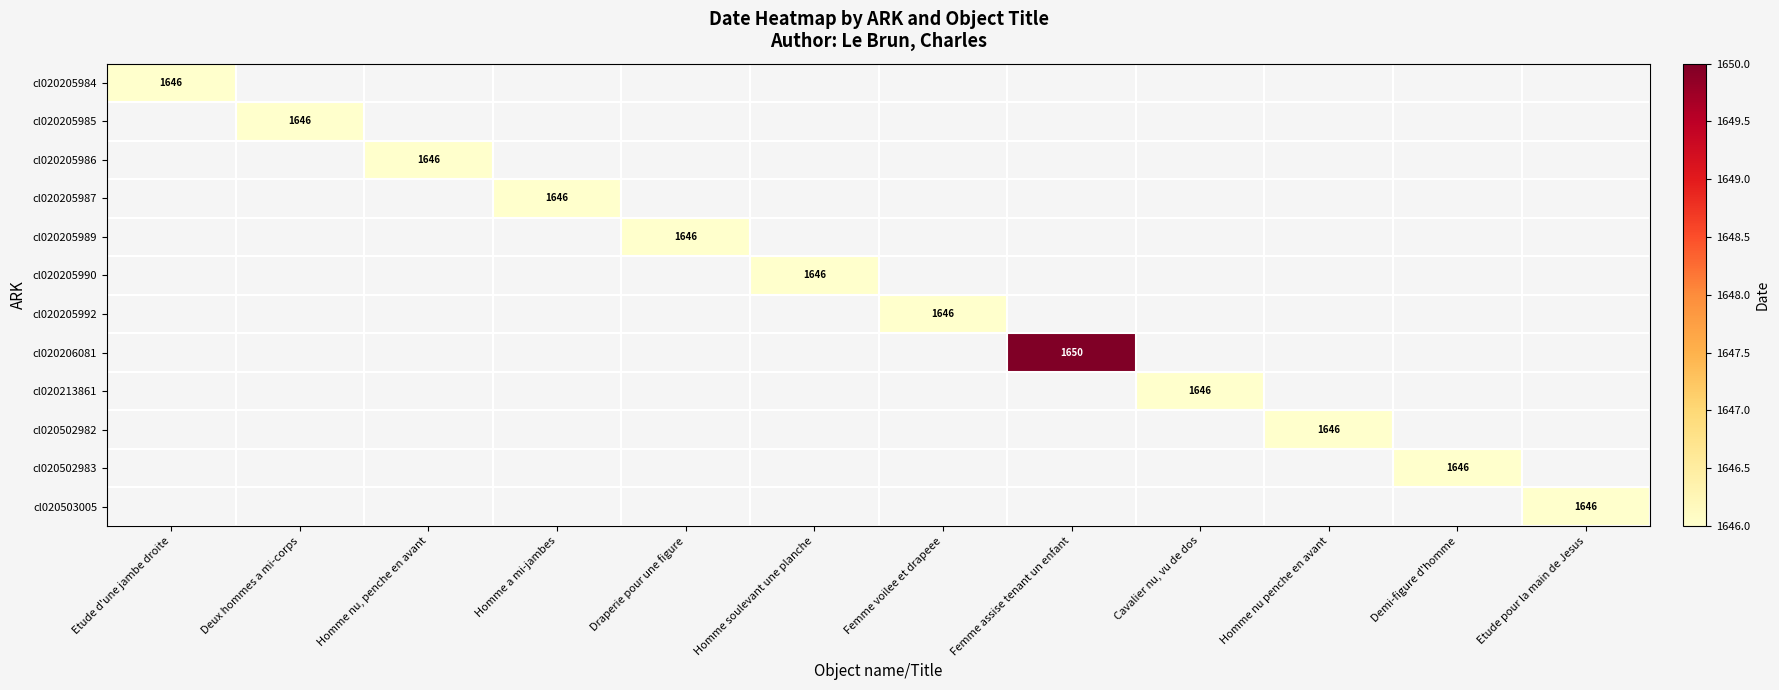

True or false: cl020205987 has a value of 689 at Homme a mi-jambes.

False